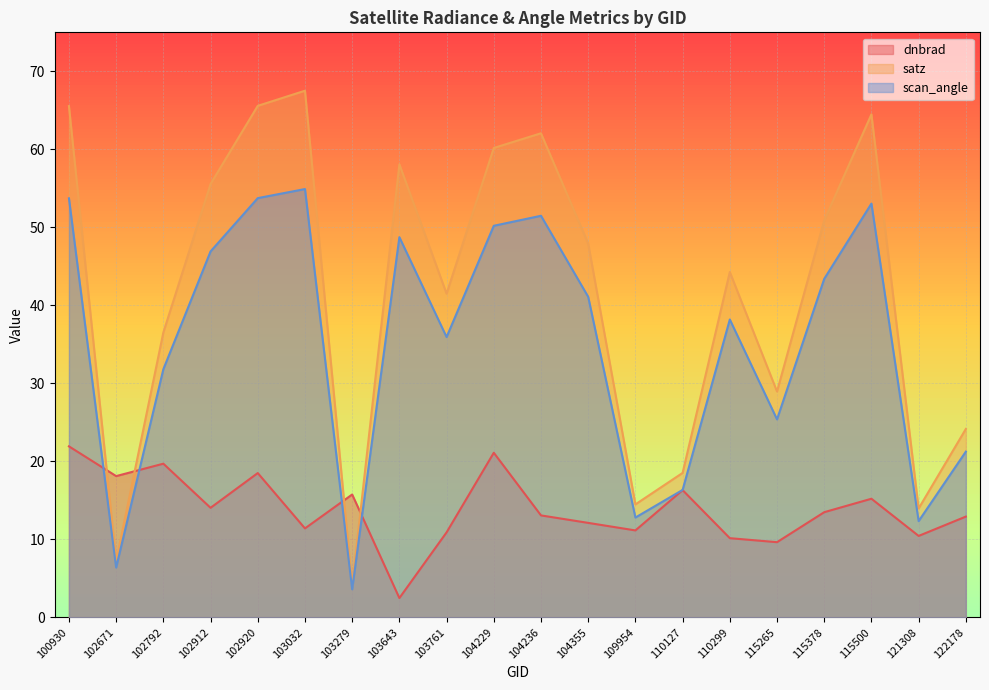

What is the difference between the dnbrad values at 104236 and 122178?

0.2